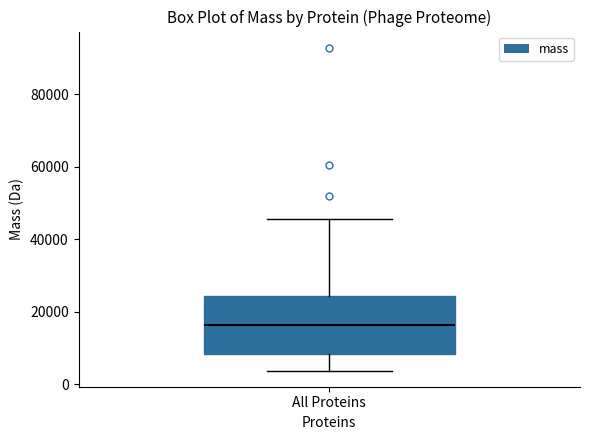

Where does the lower whisker of the box for All Proteins end on the y-axis? The values are not printed on the chart, so give them approximately, as read against the axis.

4000